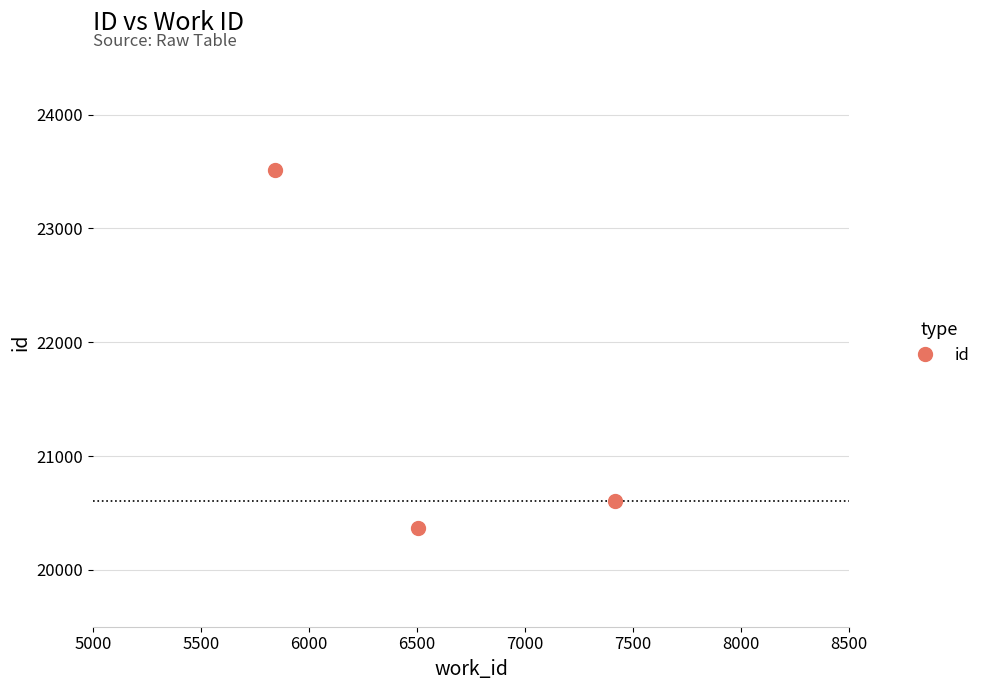

What is the difference between the maximum and minimum values?

3144